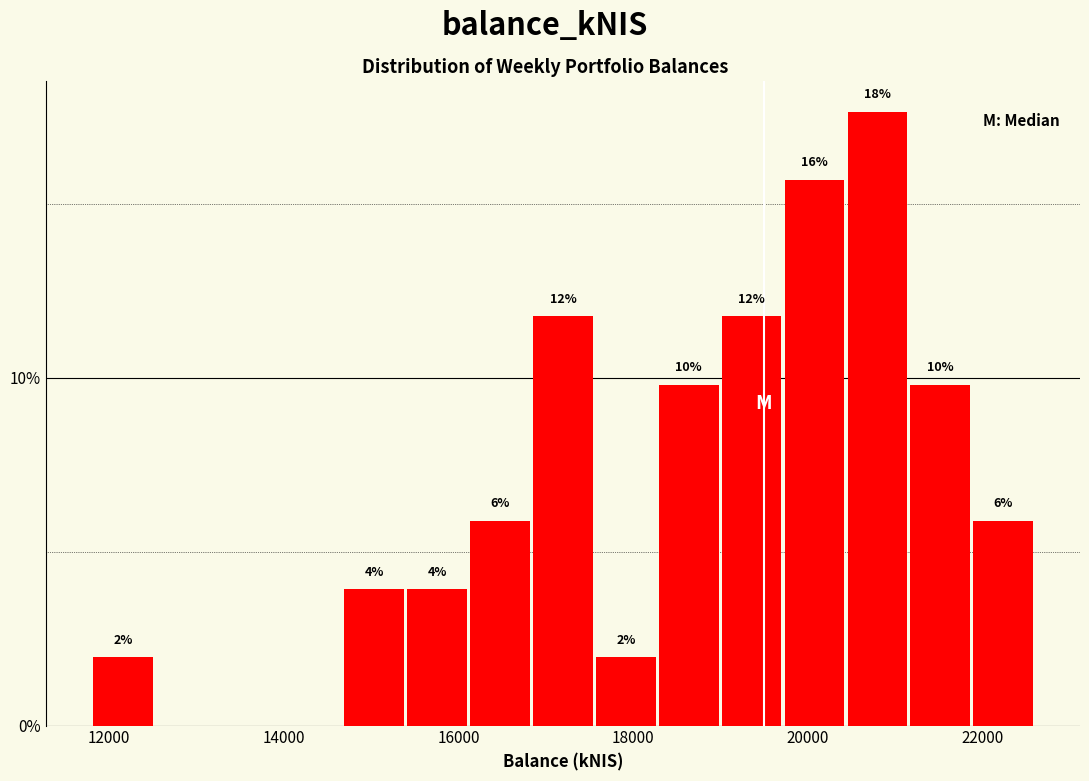

Around what value on the x-axis is the tallest bar? Give the approximate position of its centre, as read against the axis.

20800